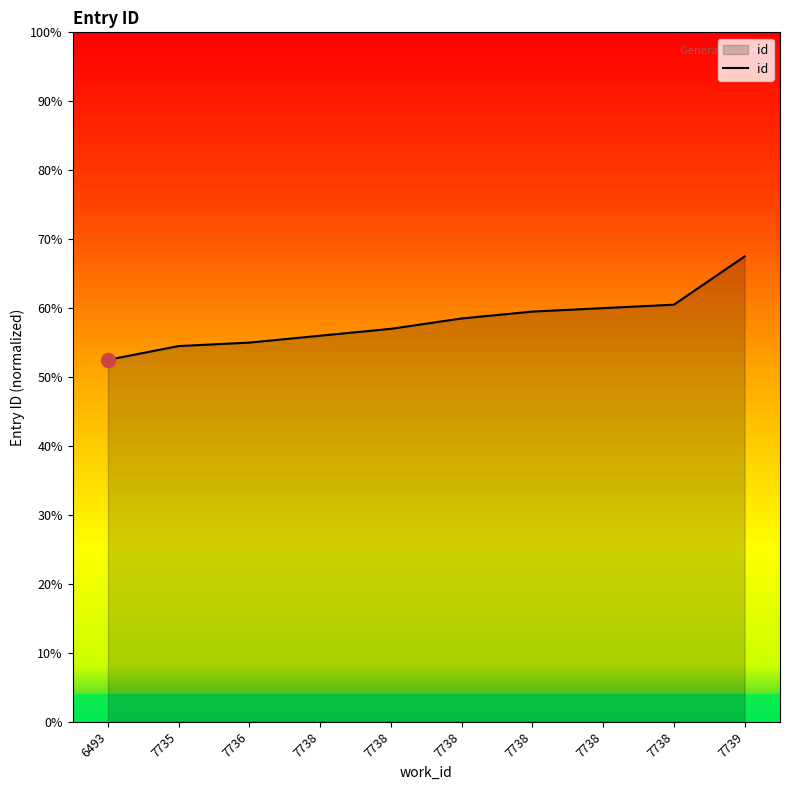

Does the chart display data point markers on the line(s)?

No